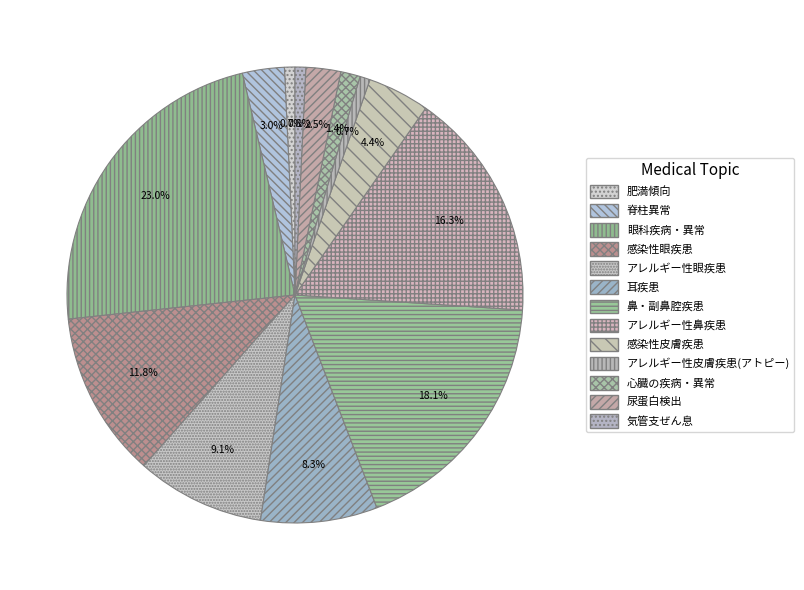

What is the largest slice in the pie chart?

眼科疾病・異常